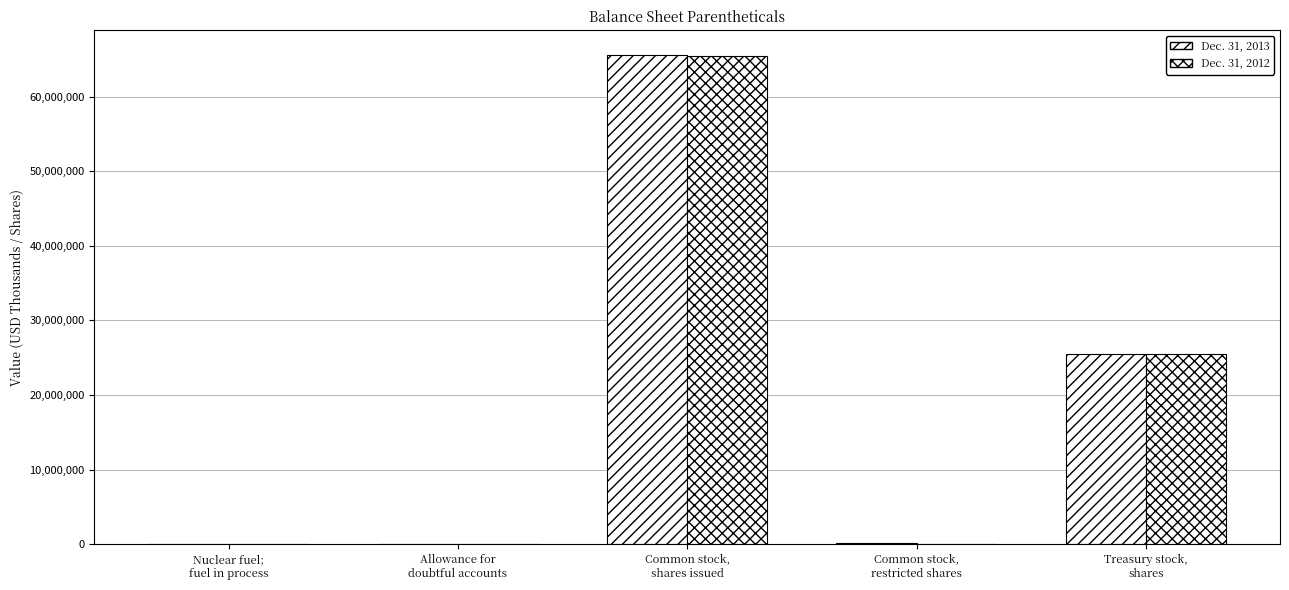

At which label does Dec. 31, 2013 reach its peak?

Common stock,
shares issued